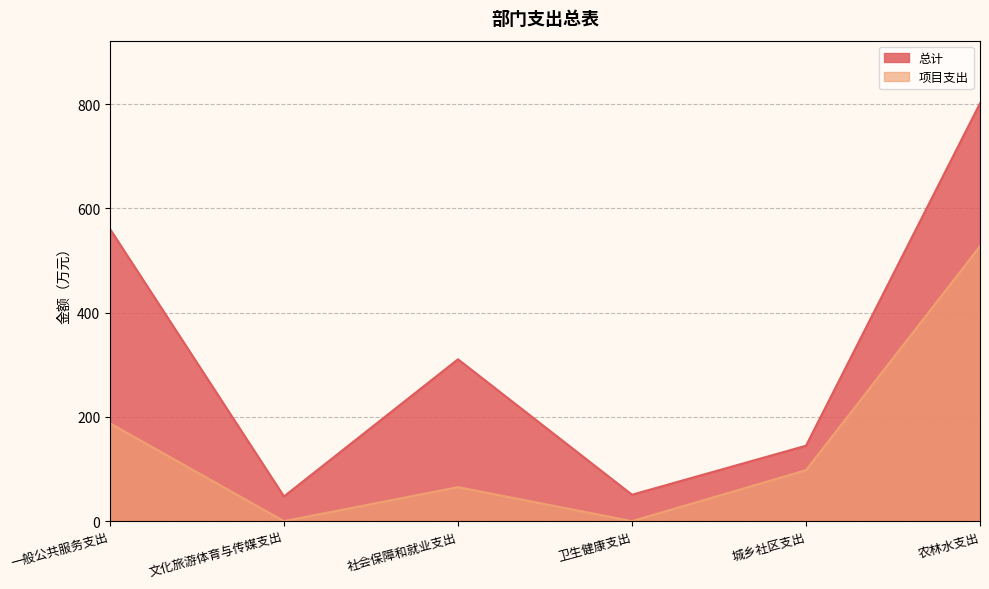

At which category does 总计 reach its first local peak?

社会保障和就业支出